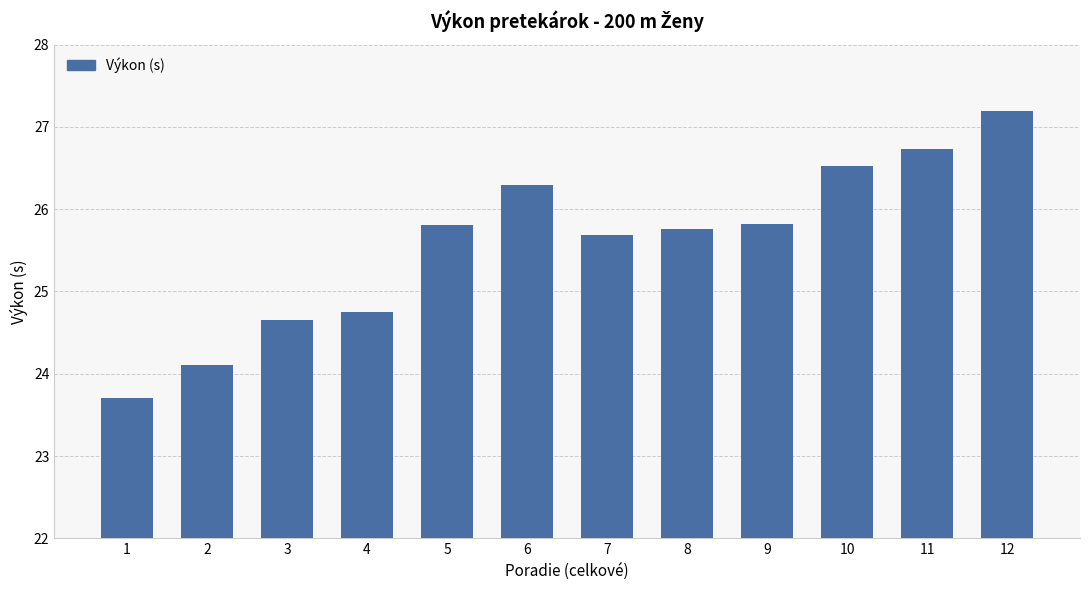

Is it true that the value at 11 is 26.7?

True